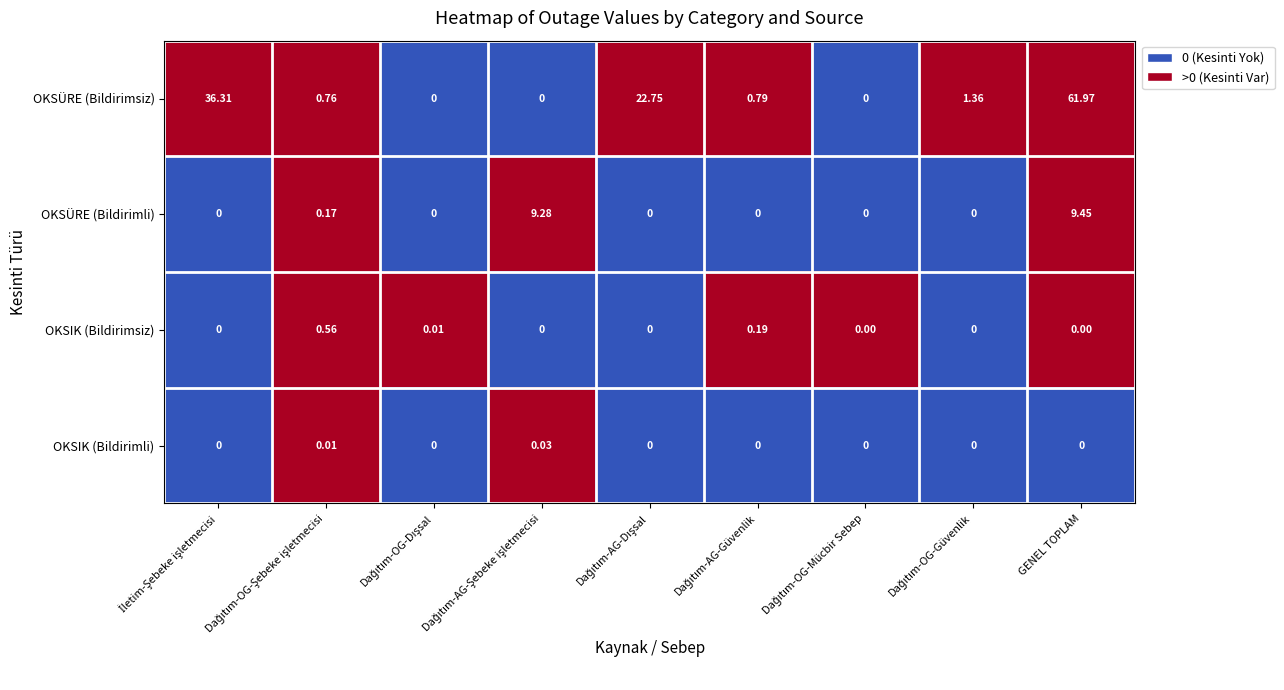

Which series has the largest total across all categories?

OKSÜRE (Bildirimsiz)